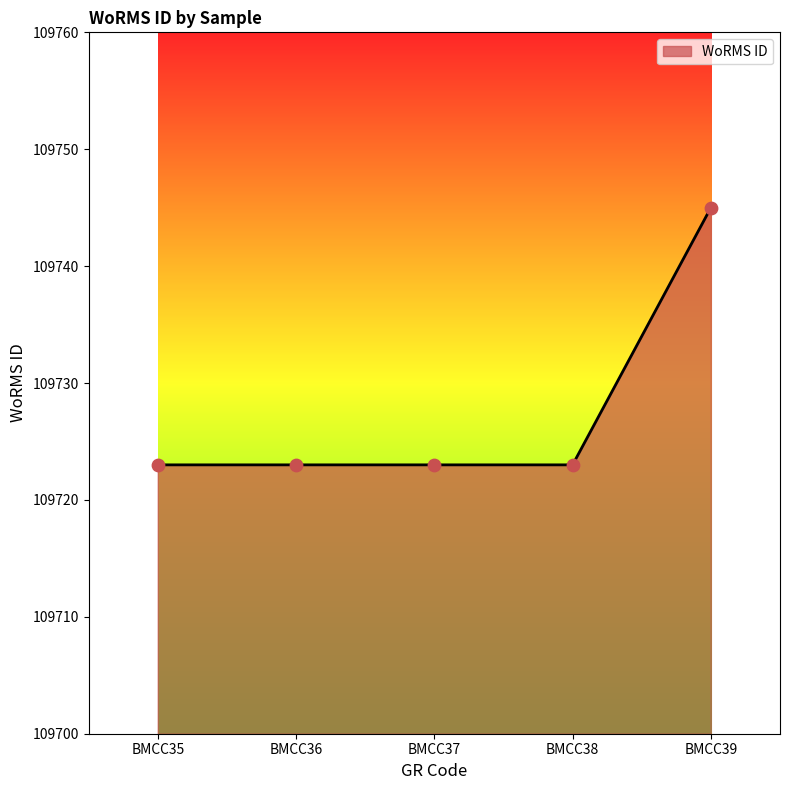

What is the change in value from BMCC36 to BMCC39?

+22